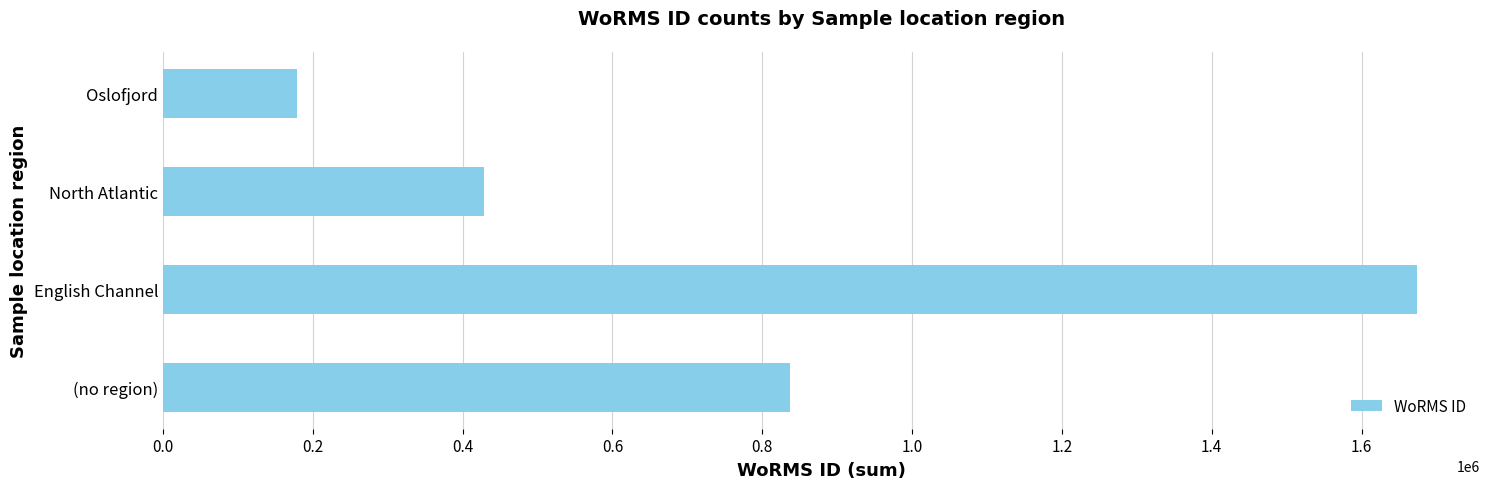

True or false: the data shows 234570 at (no region).

False